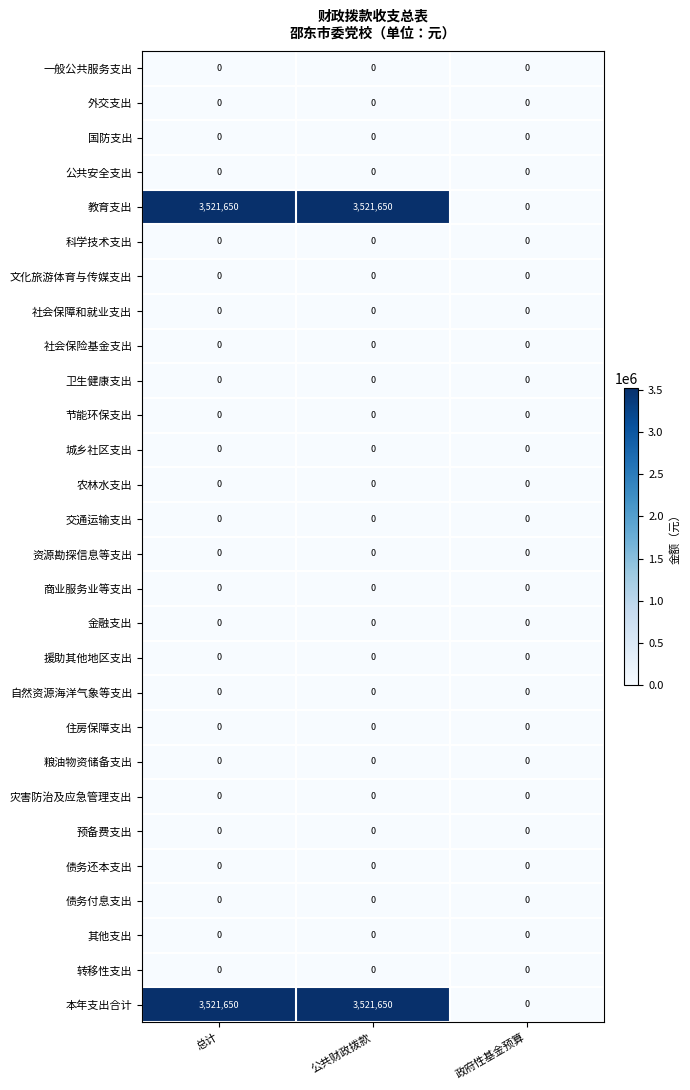

Is it true that 国防支出 equals 0 at 公共财政拨款?

True